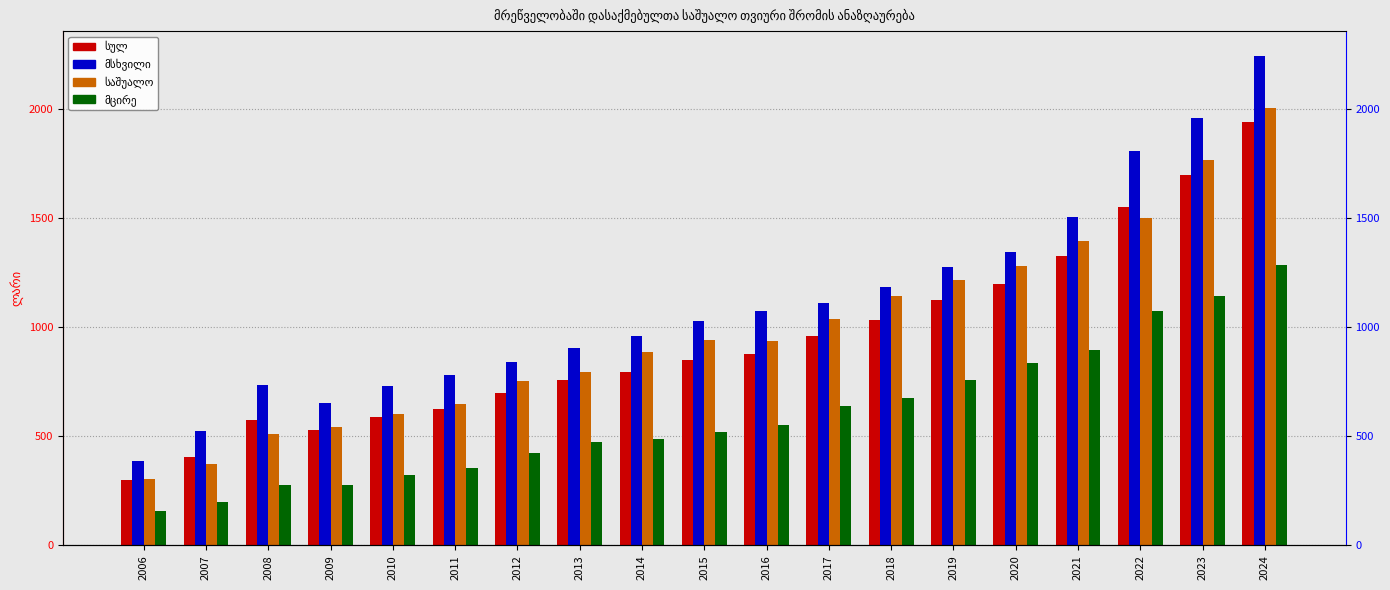

Which series has the largest range (max minus min)?

მსხვილი